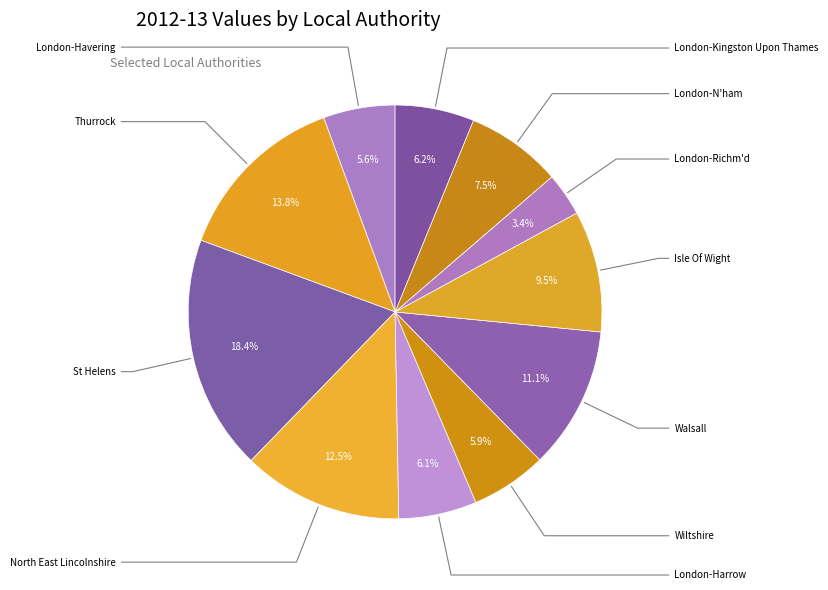

Count the number of slices in the pie.

11